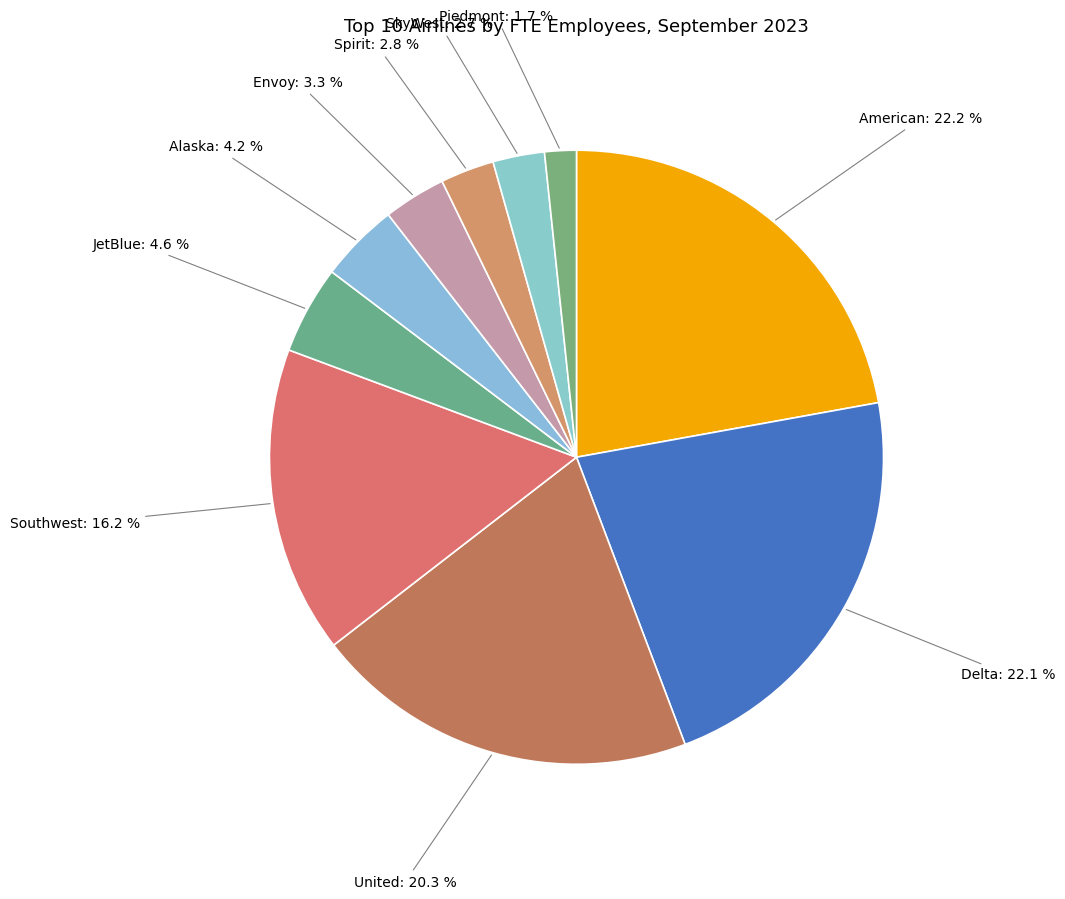

Between Spirit and Alaska, which is larger?

Alaska